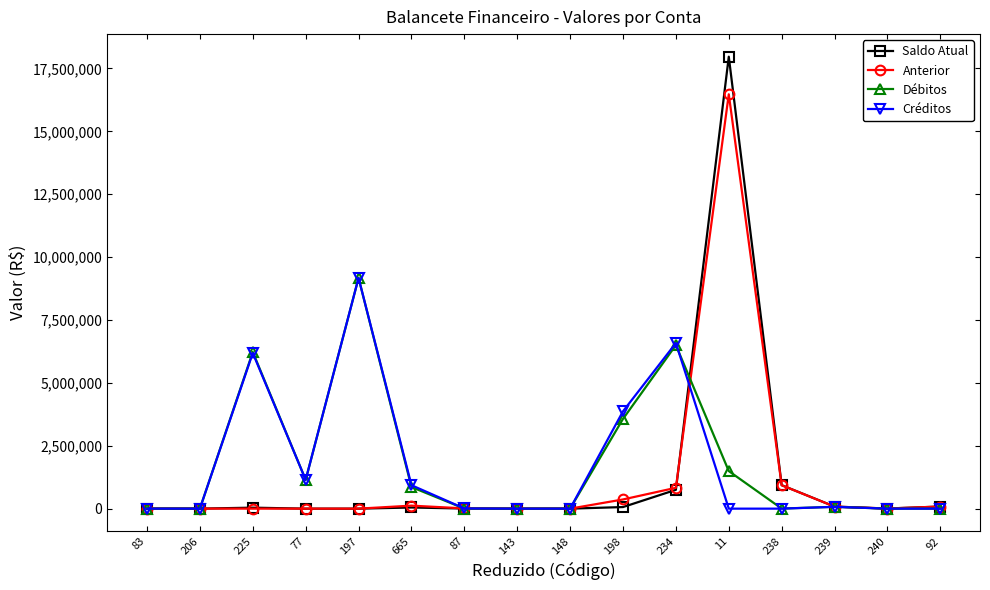

What is the difference between the maximum and minimum values in the Créditos series?

9172356.2